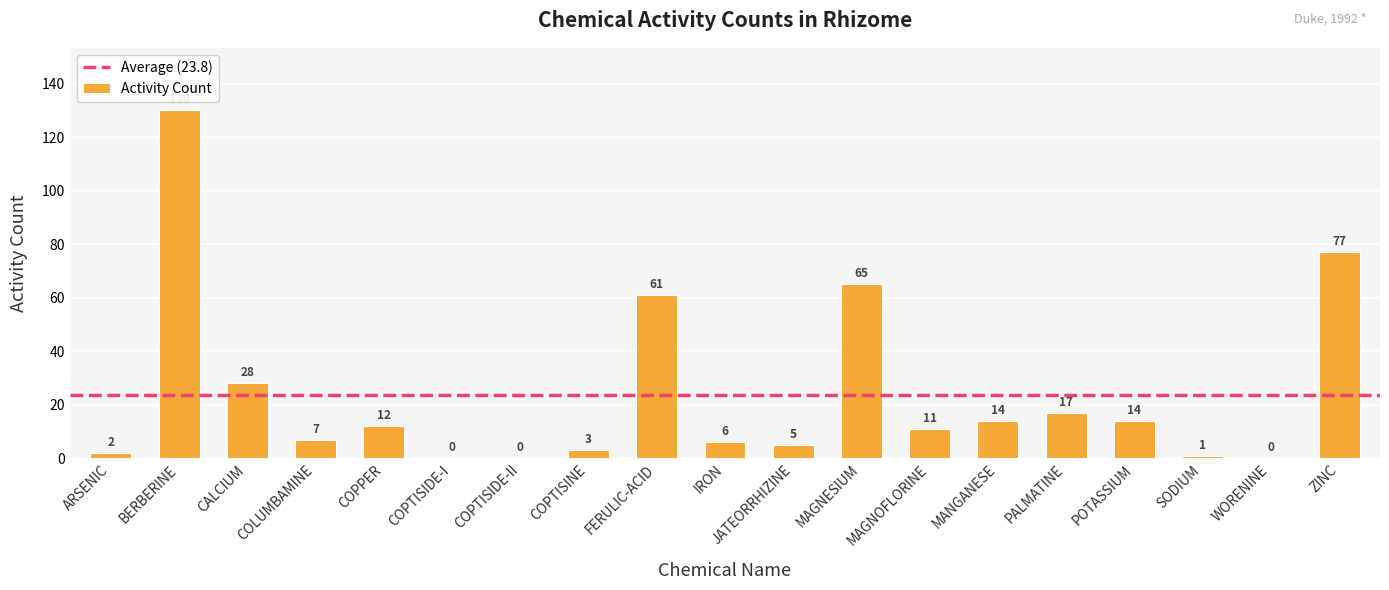

True or false: the data shows 14 at POTASSIUM.

True